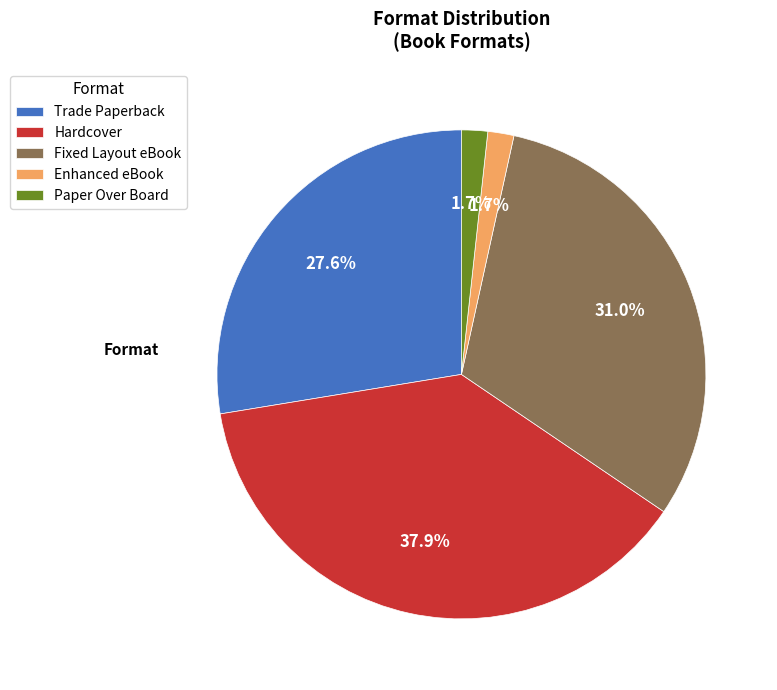

To the nearest percent, what is the difference between the Paper Over Board and Trade Paperback slice percentages?

26%